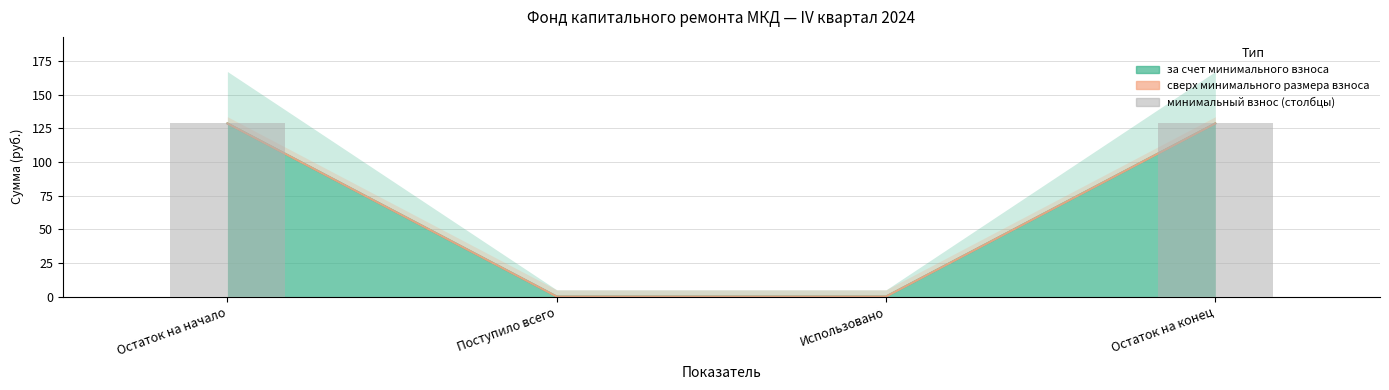

What is the label of the 3rd bar from the right?

Поступило всего